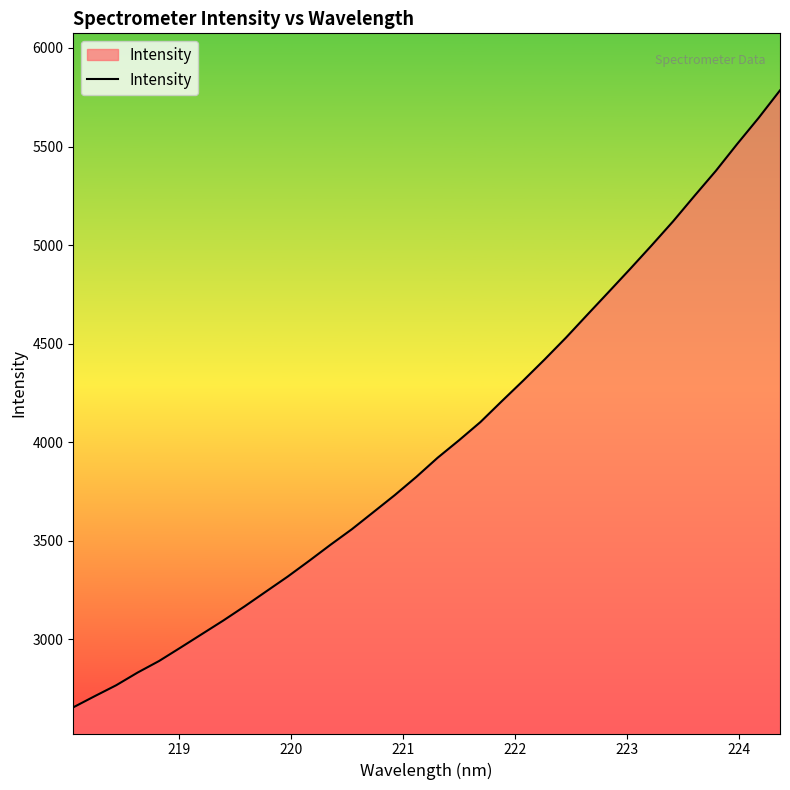

What is the difference between the maximum and minimum values?

3129.7